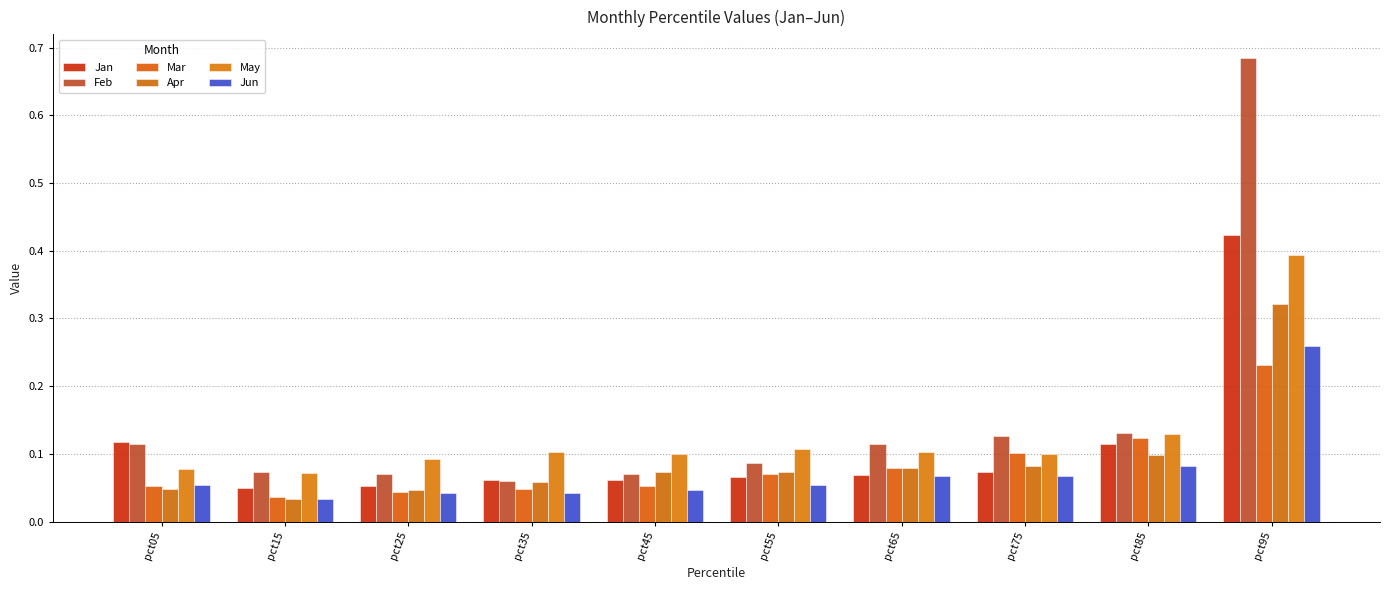

How many groups of bars are there?

10